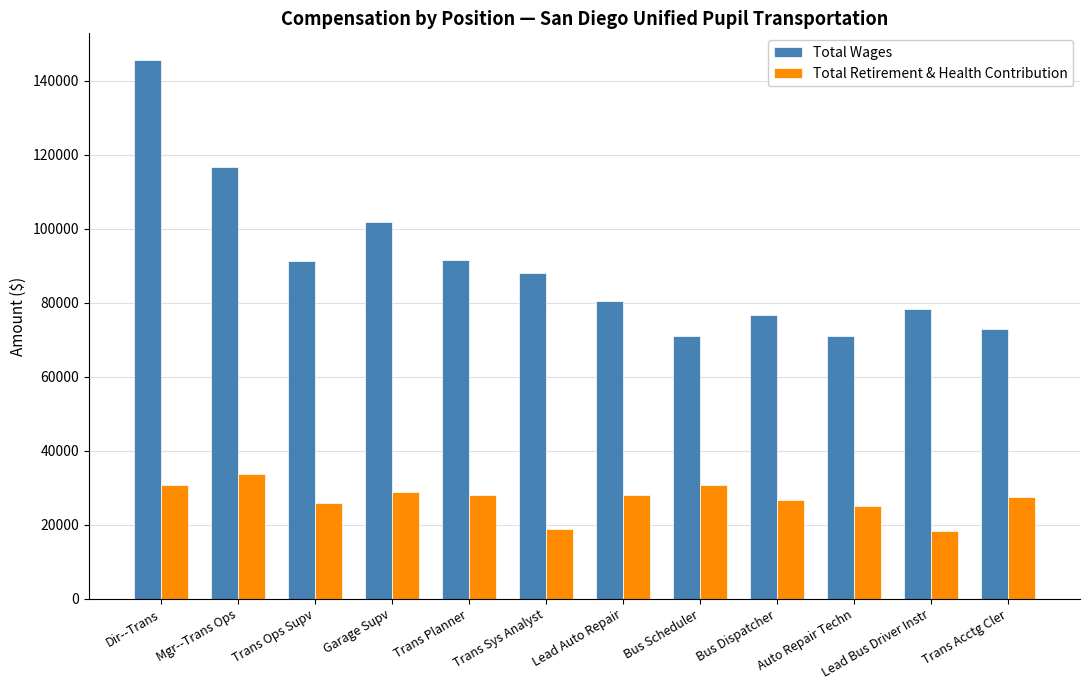

What is the value of the Total Wages bar at the 10th from the left?

71036.1